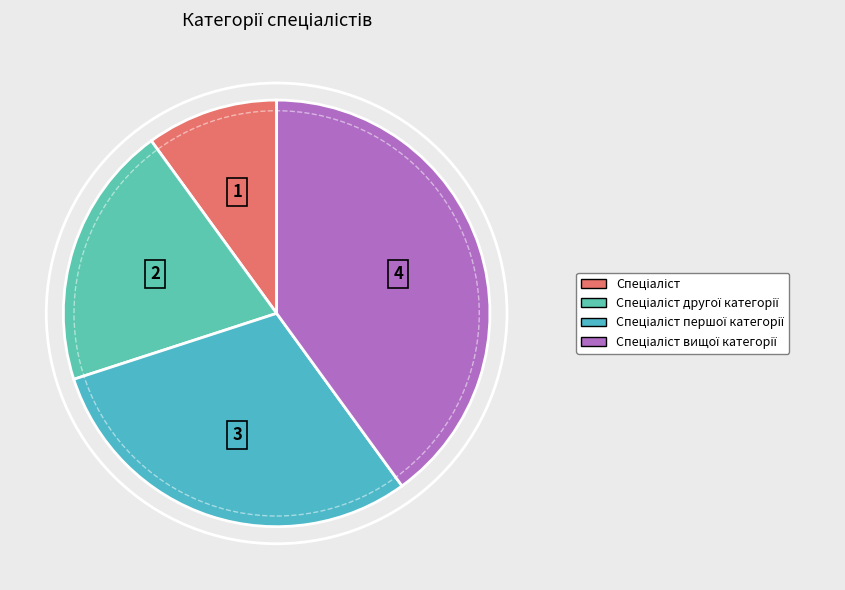

True or false: Спеціаліст першої категорії accounts for 30% of the total.

True